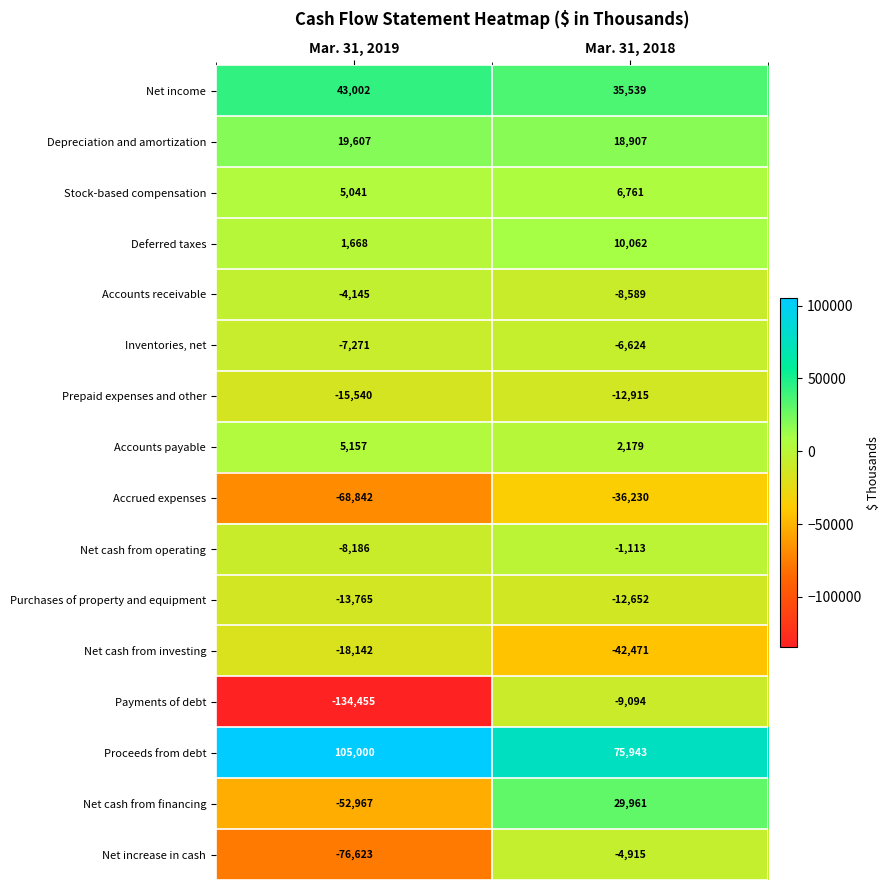

At which category is the sum across all series the highest?

Mar. 31, 2018